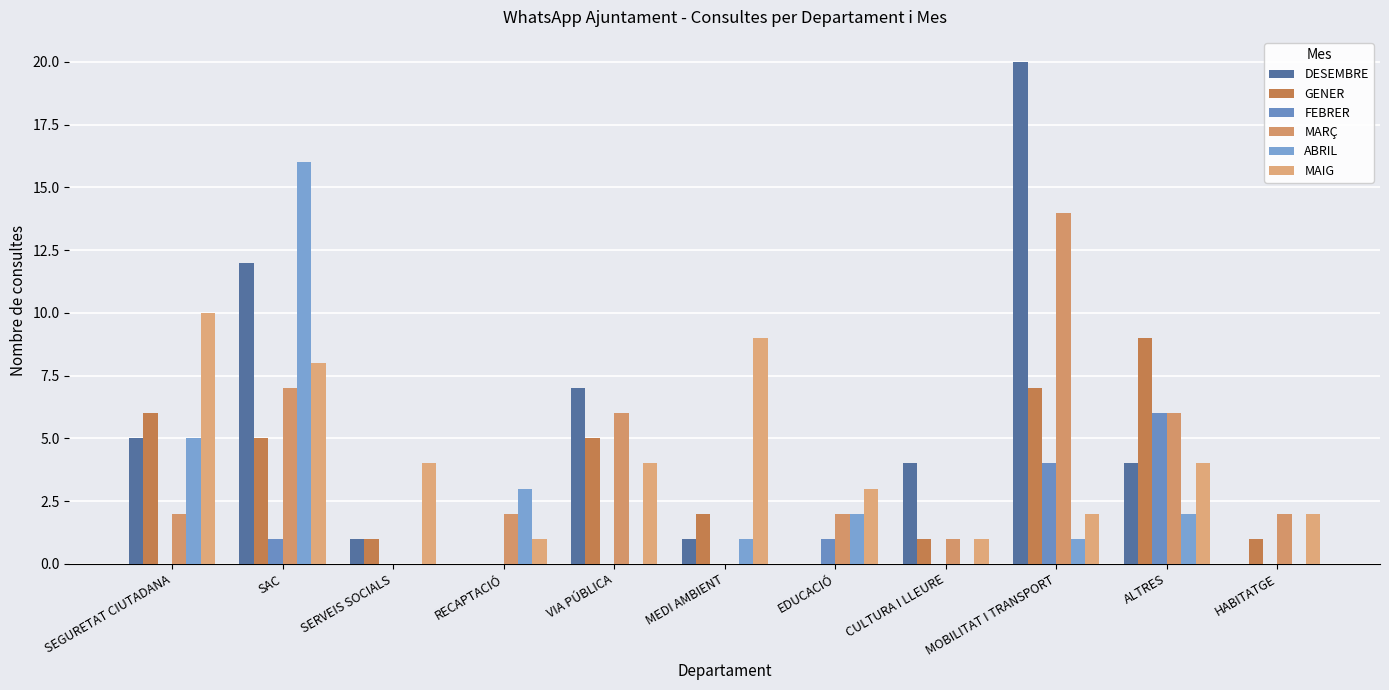

Which series has the widest spread of values?

DESEMBRE